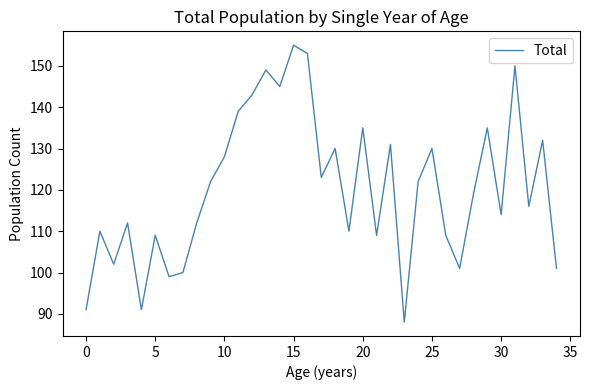

What is the difference between the maximum and minimum values?

67